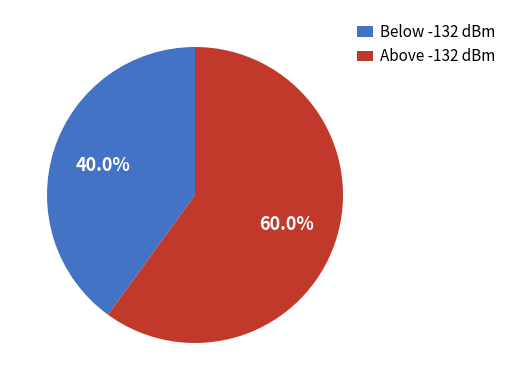

Which category has the biggest portion of the pie?

Above -132 dBm